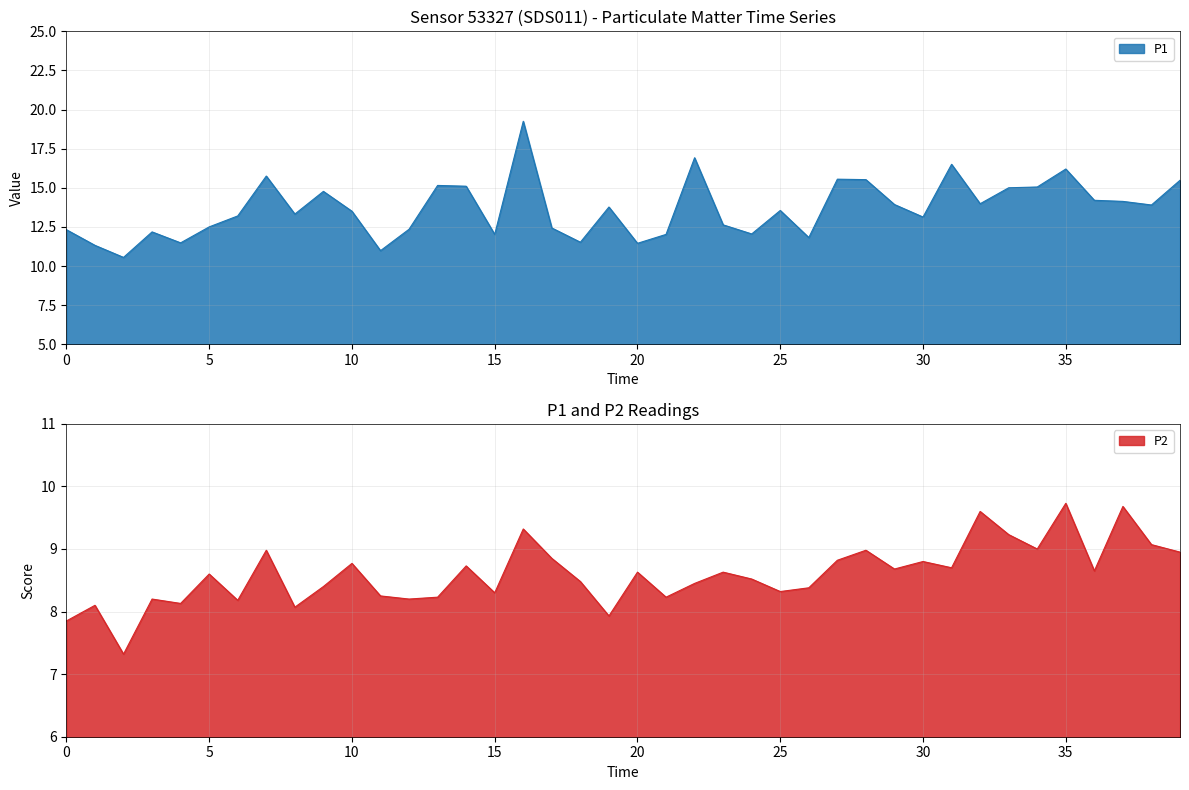

The value of P1 at 20 is 11.4. True or false?

True